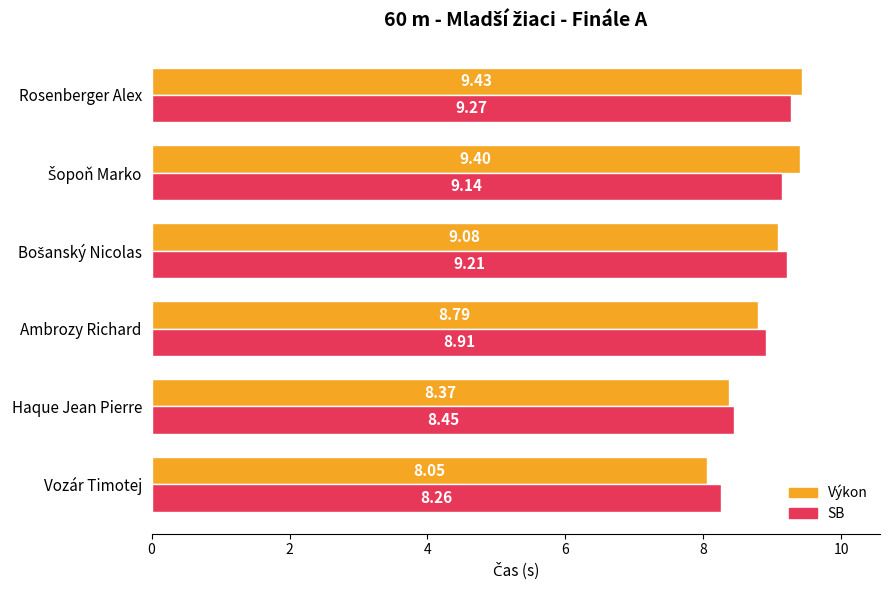

Which series has the largest range (max minus min)?

Výkon